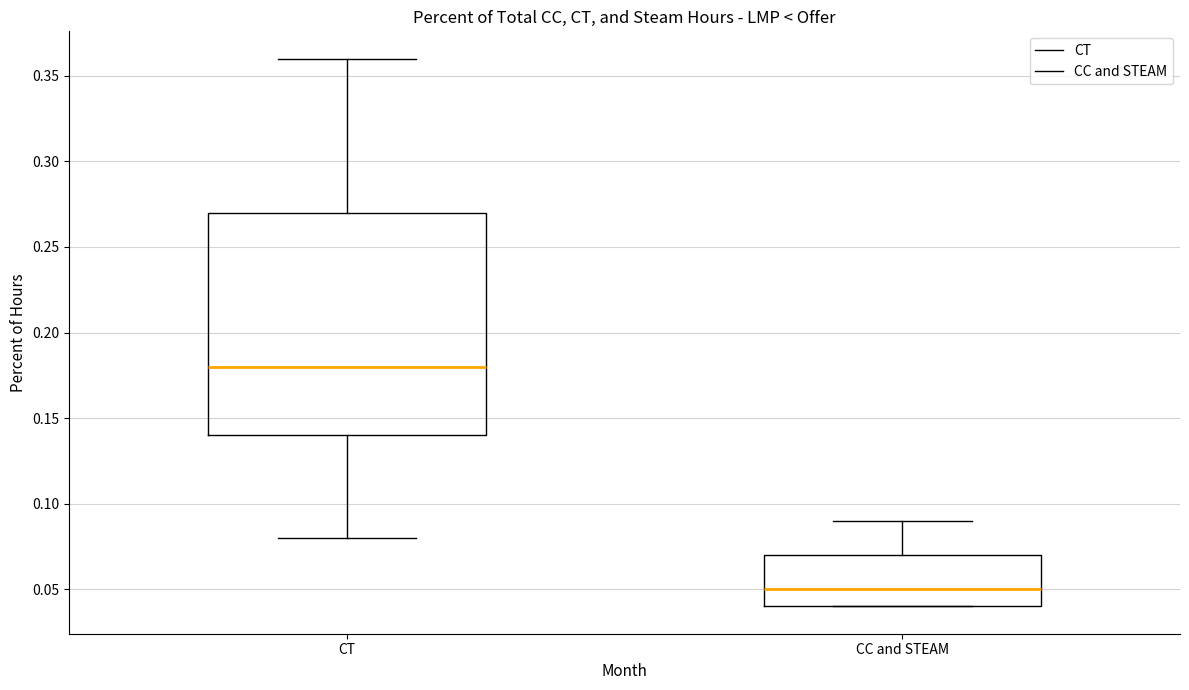

Reading left to right, read every box against the y-axis: the position of its median line, the range the box covers, and the ends of its whiskers. The values are not printed on the chart, so give them approximately, as read against the axis.

CT: median 0.18, box 0.14 to 0.27, whiskers 0.08 to 0.36
CC and STEAM: median 0.05, box 0.04 to 0.07, whiskers 0.04 to 0.09